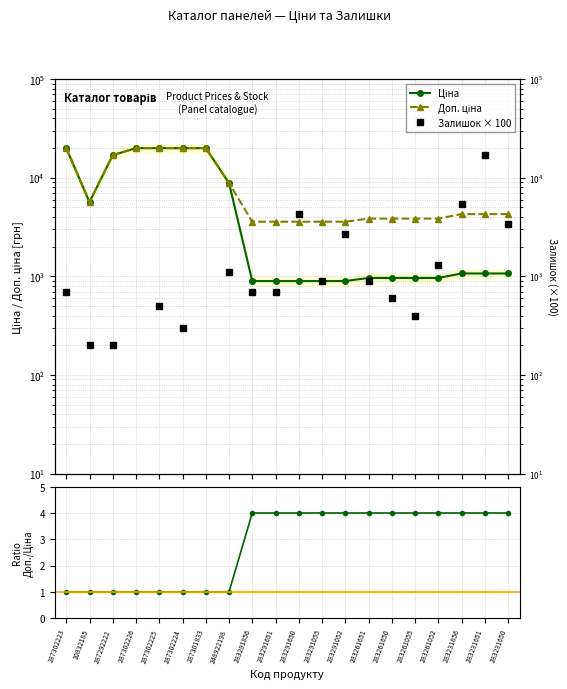

Does the chart display data point markers on the line(s)?

Yes